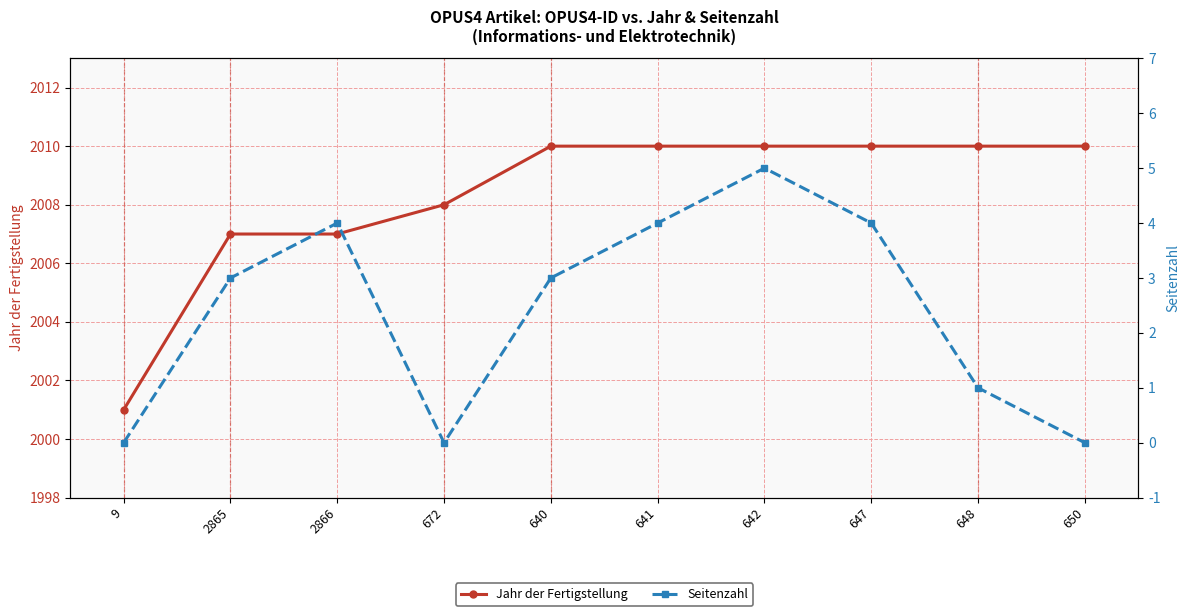

The Jahr der Fertigstellung series shows 1062 at 640. True or false?

False